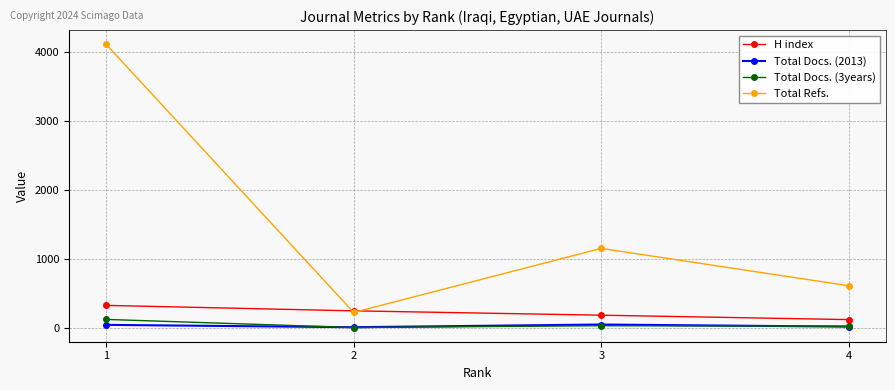

Where is the first local minimum for Total Docs. (2013)?

2